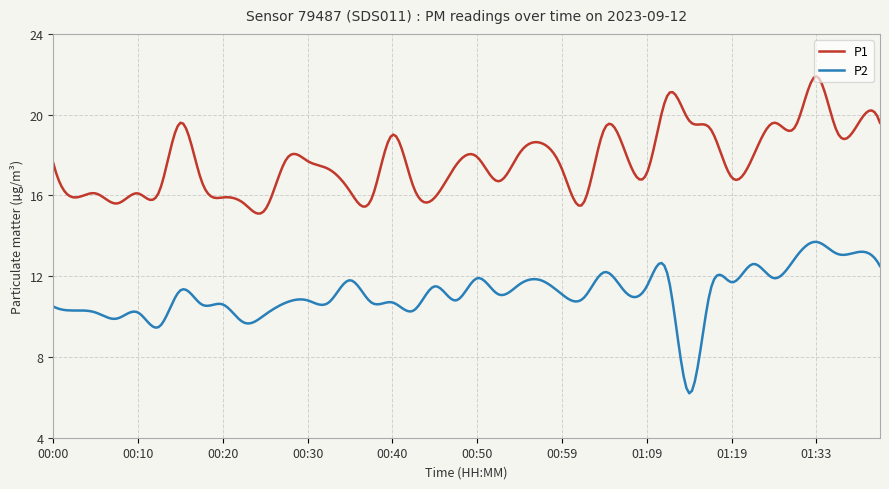

At how many categories does at least one series exceed 9?

300